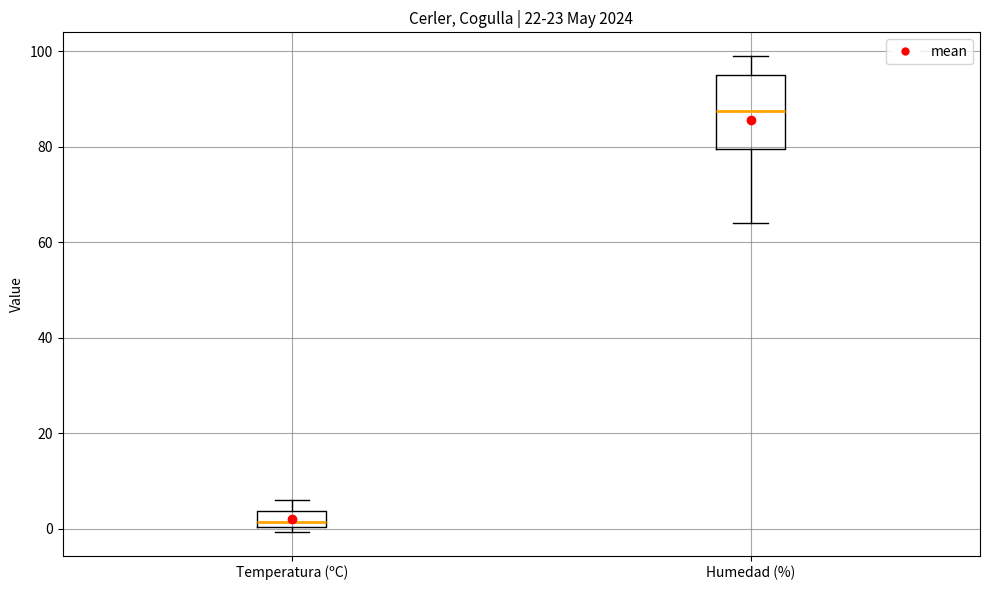

Reading left to right, read every box against the y-axis: the position of its median line, the range the box covers, and the ends of its whiskers. The values are not printed on the chart, so give them approximately, as read against the axis.

Temperatura (ºC): median 2, box 0 to 4, whiskers 0 (just below the box's lower edge) to 6
Humedad (%): median 88, box 80 to 96, whiskers 64 to 100